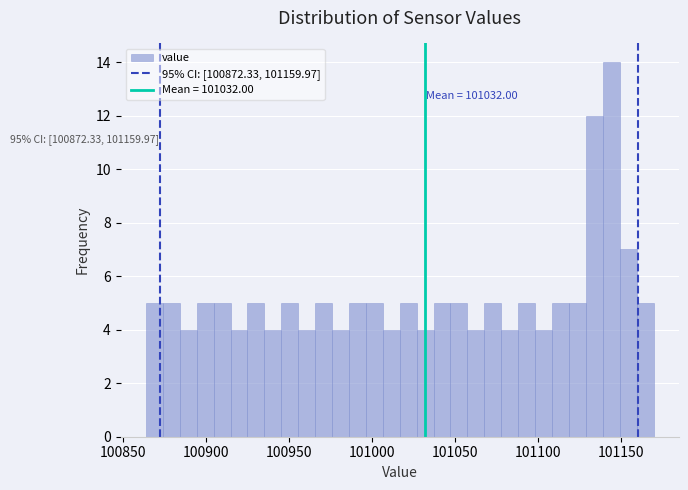

Around what value on the x-axis is the tallest bar? Give the approximate position of its centre, as read against the axis.

101145